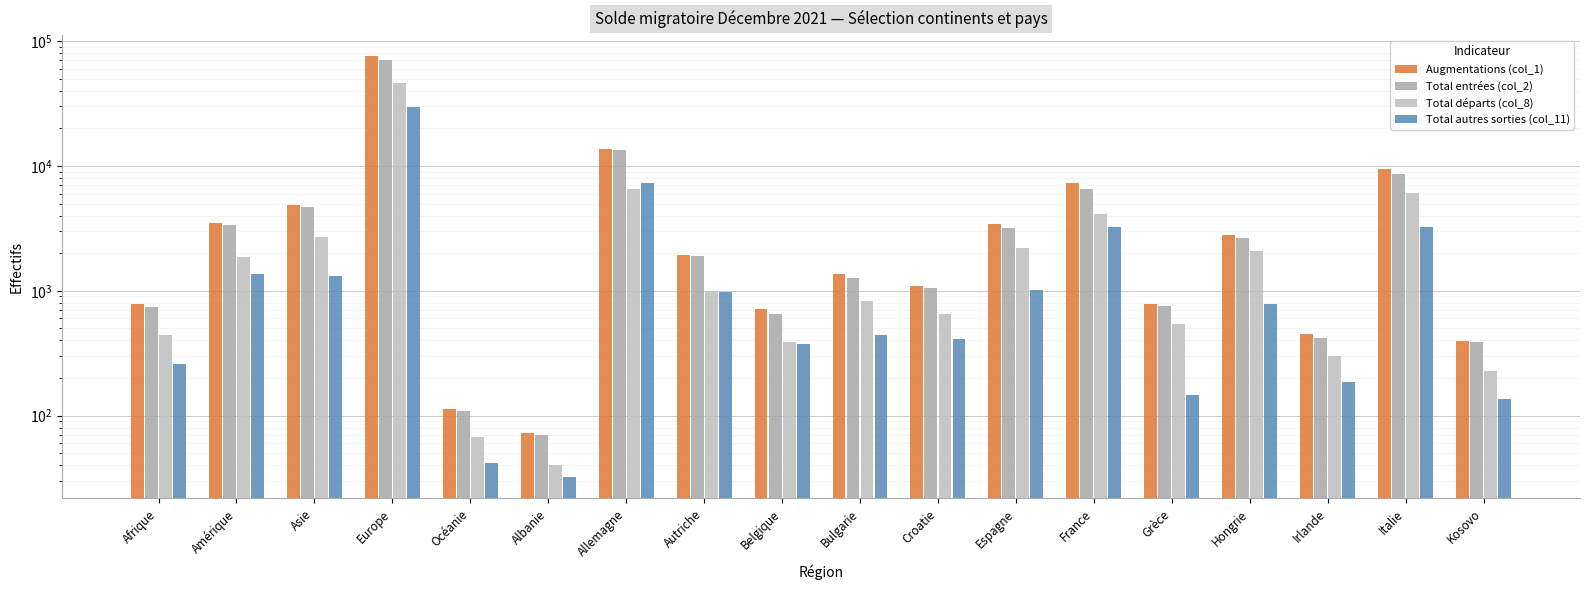

Which series has the largest range (max minus min)?

Augmentations (col_1)